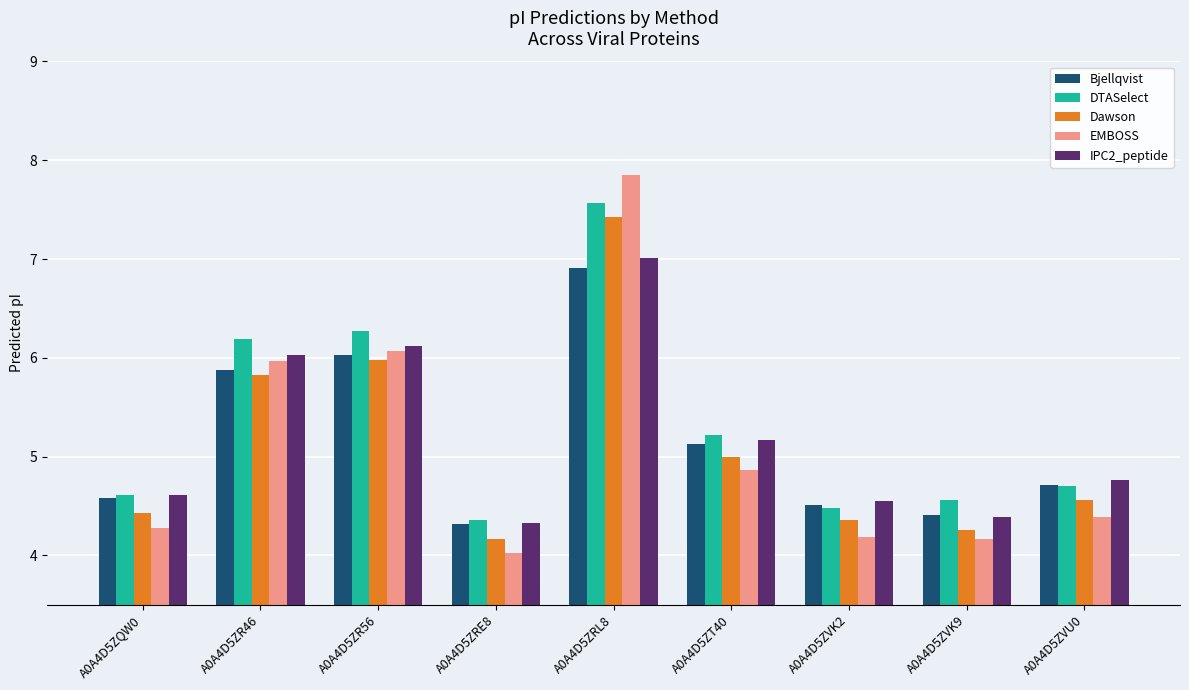

What is the smallest value displayed?

4.0